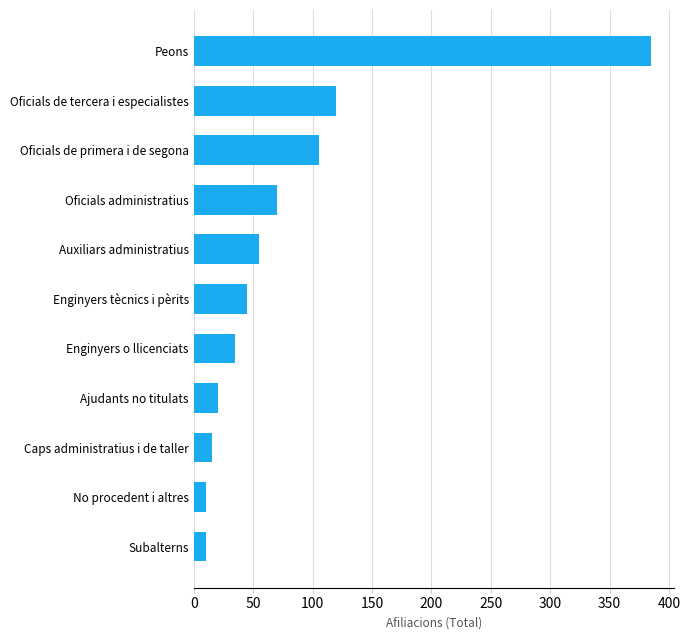

What is the maximum value shown in the chart?

385